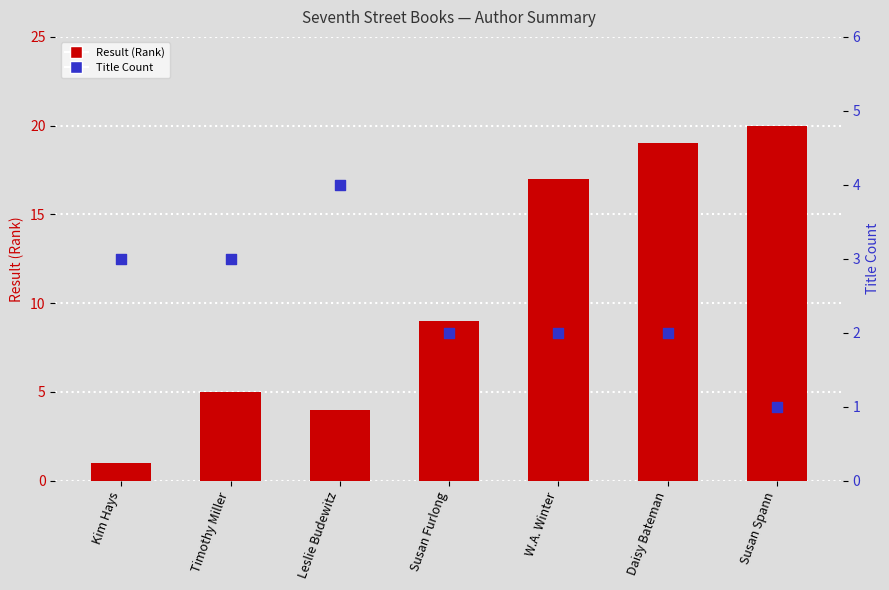

Which series contains the lowest Y value?

Result (Rank)